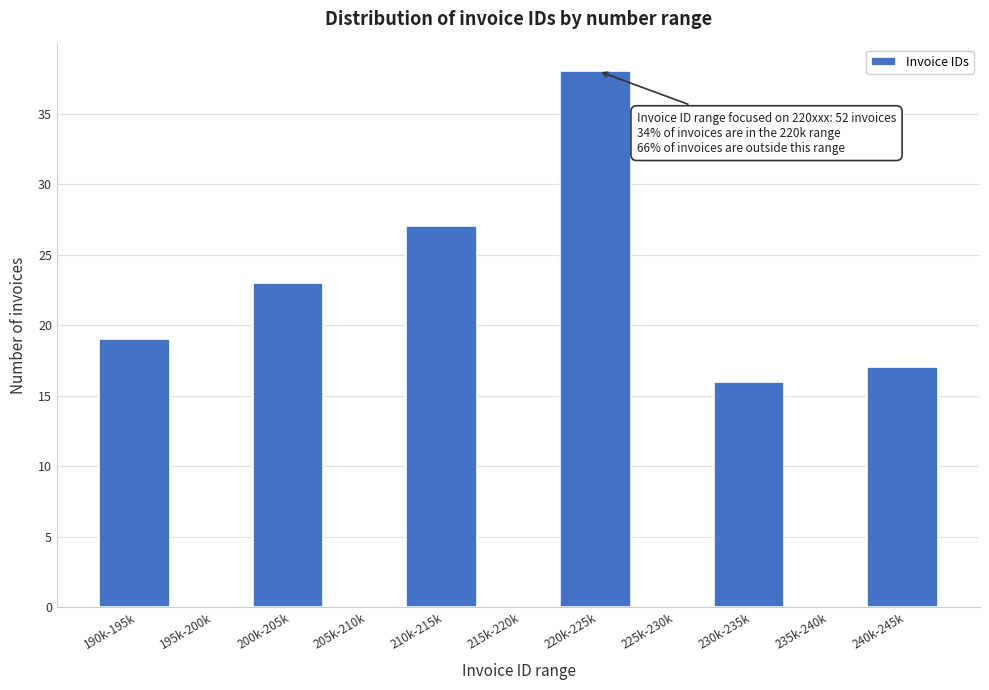

Reading left to right, list all the values displayed in this chart.

190k-195k=19	195k-200k=0	200k-205k=23	205k-210k=0	210k-215k=27	215k-220k=0	220k-225k=38	225k-230k=0	230k-235k=16	235k-240k=0	240k-245k=17